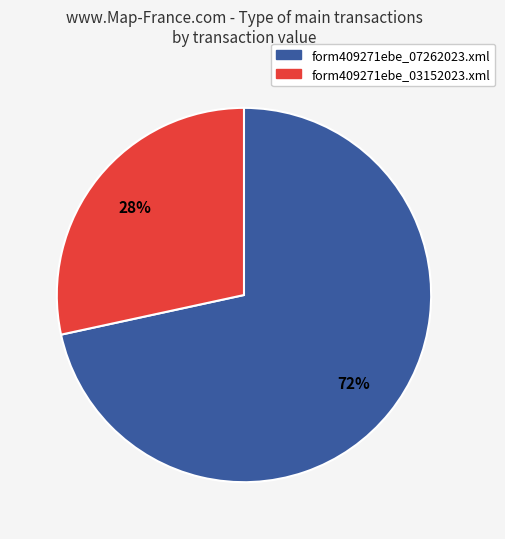

Which has a higher value, form409271ebe_03152023.xml or form409271ebe_07262023.xml?

form409271ebe_07262023.xml